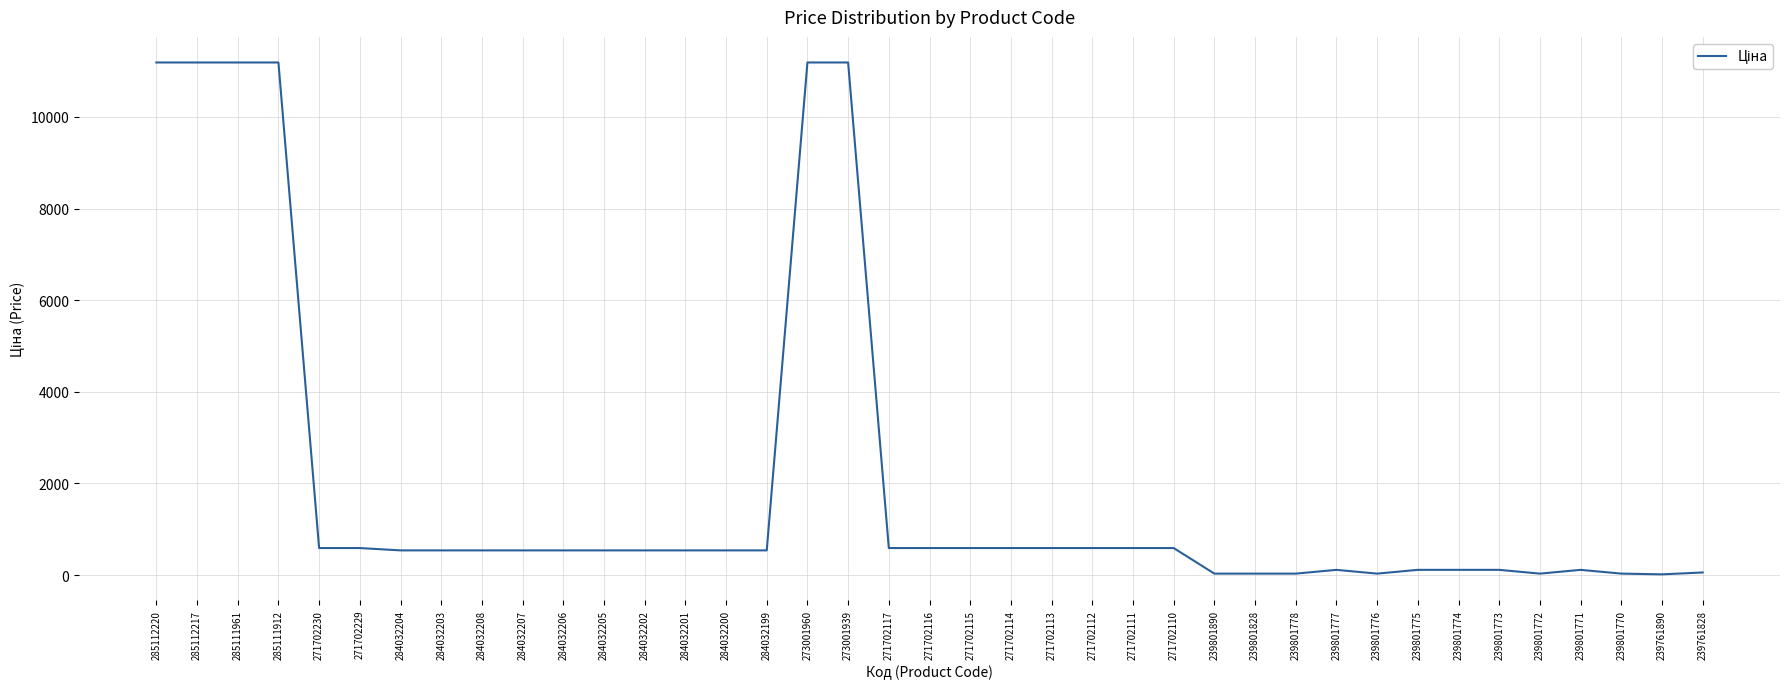

What is the greatest value displayed?

11188.2